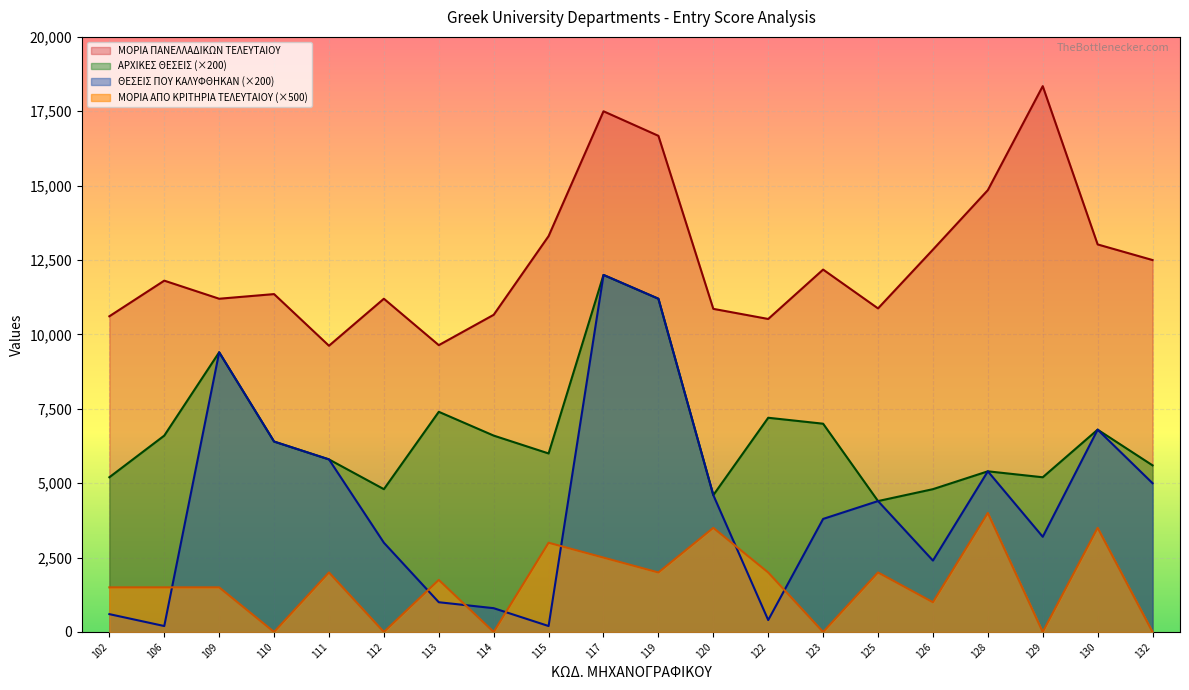

Which series has the largest range (max minus min)?

ΘΕΣΕΙΣ ΠΟΥ ΚΑΛΥΦΘΗΚΑΝ (×200)